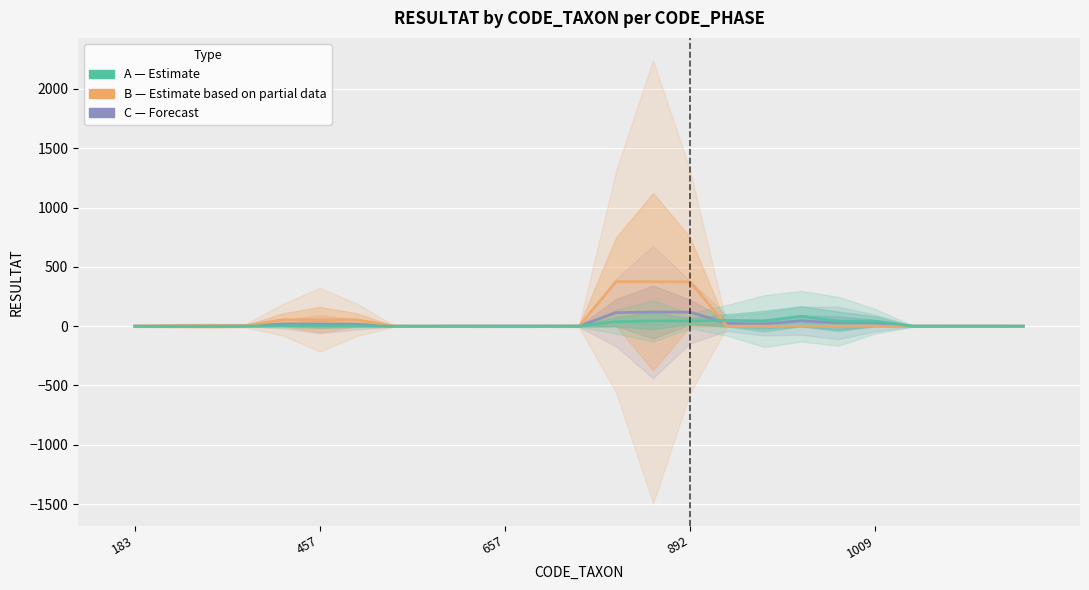

How many positive values does the C (Forecast) series have?

20